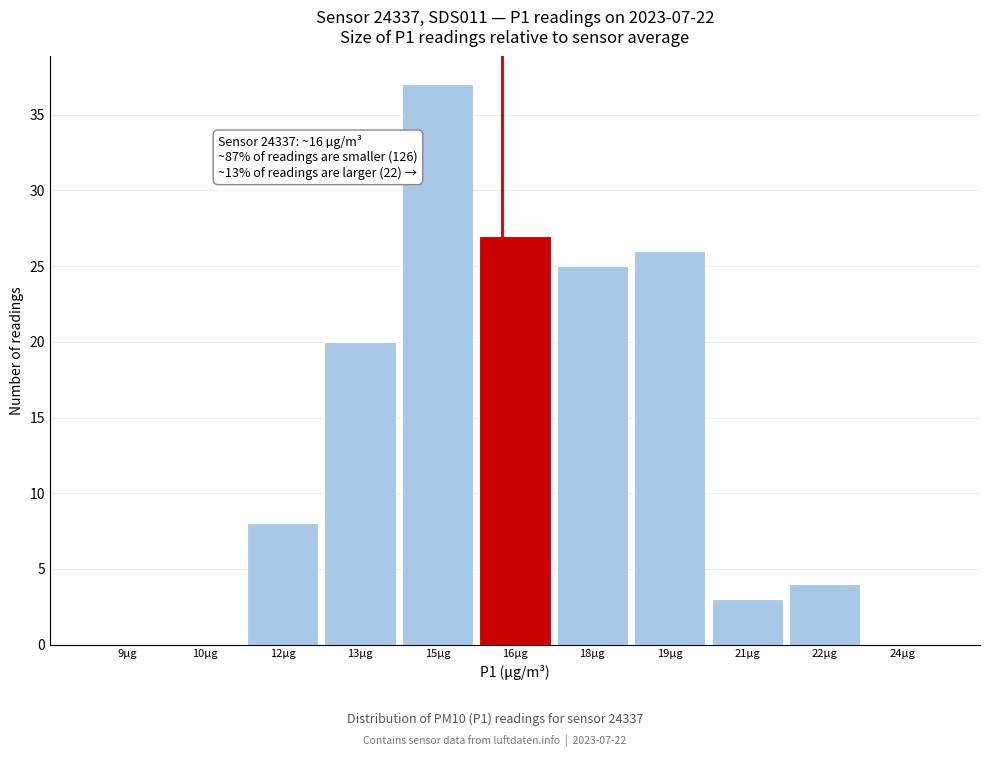

Reading left to right, extract all data points from this chart.

9µg=0	10µg=0	12µg=8	13µg=20	15µg=37	16µg=27	18µg=25	19µg=26	21µg=3	22µg=4	24µg=0